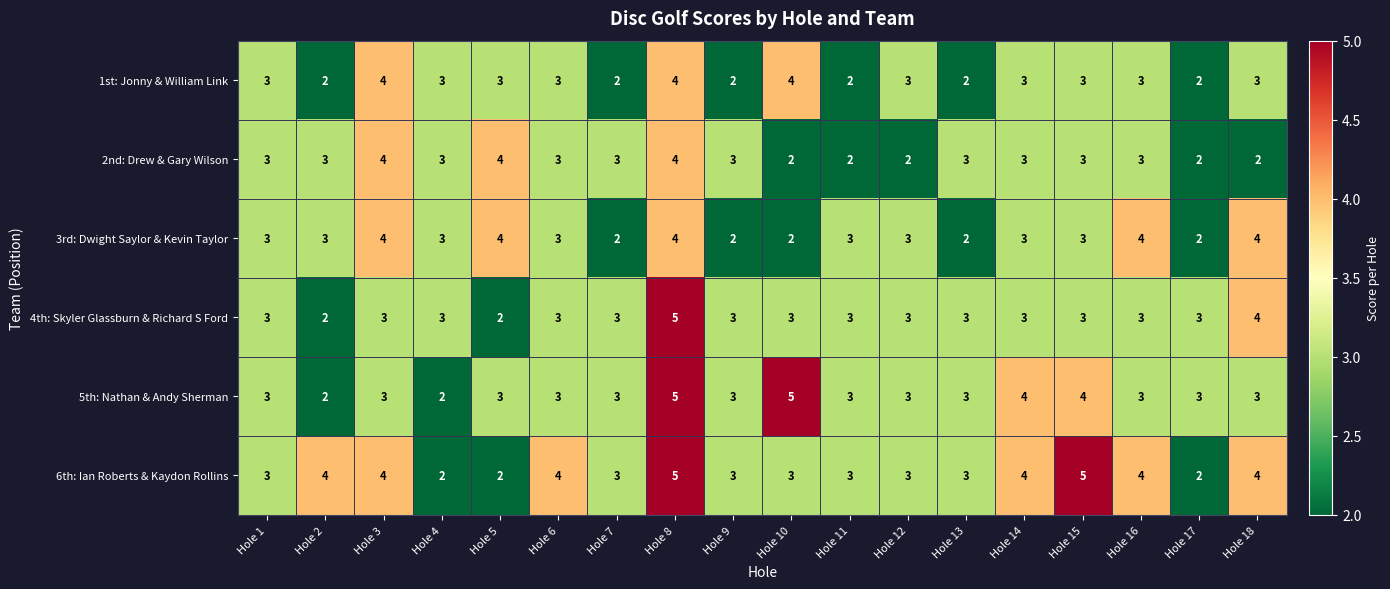

What is the difference between the maximum and minimum values in the 6th: Ian Roberts & Kaydon Rollins series?

3